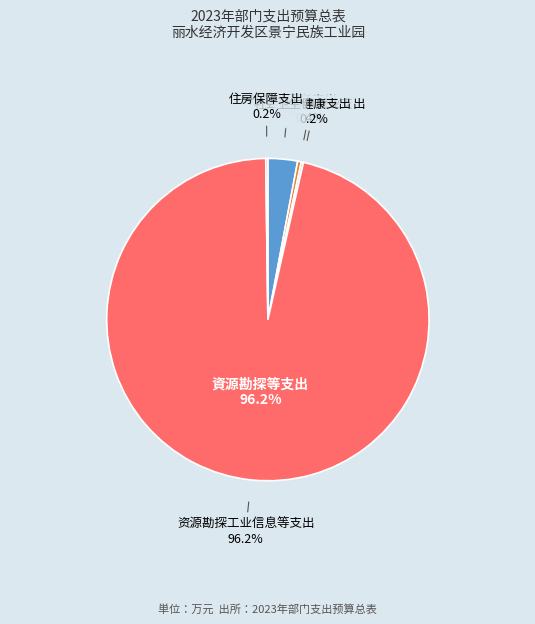

What is the total percentage of 社会保障和就业支出 and 住房保障支出?

0.6%